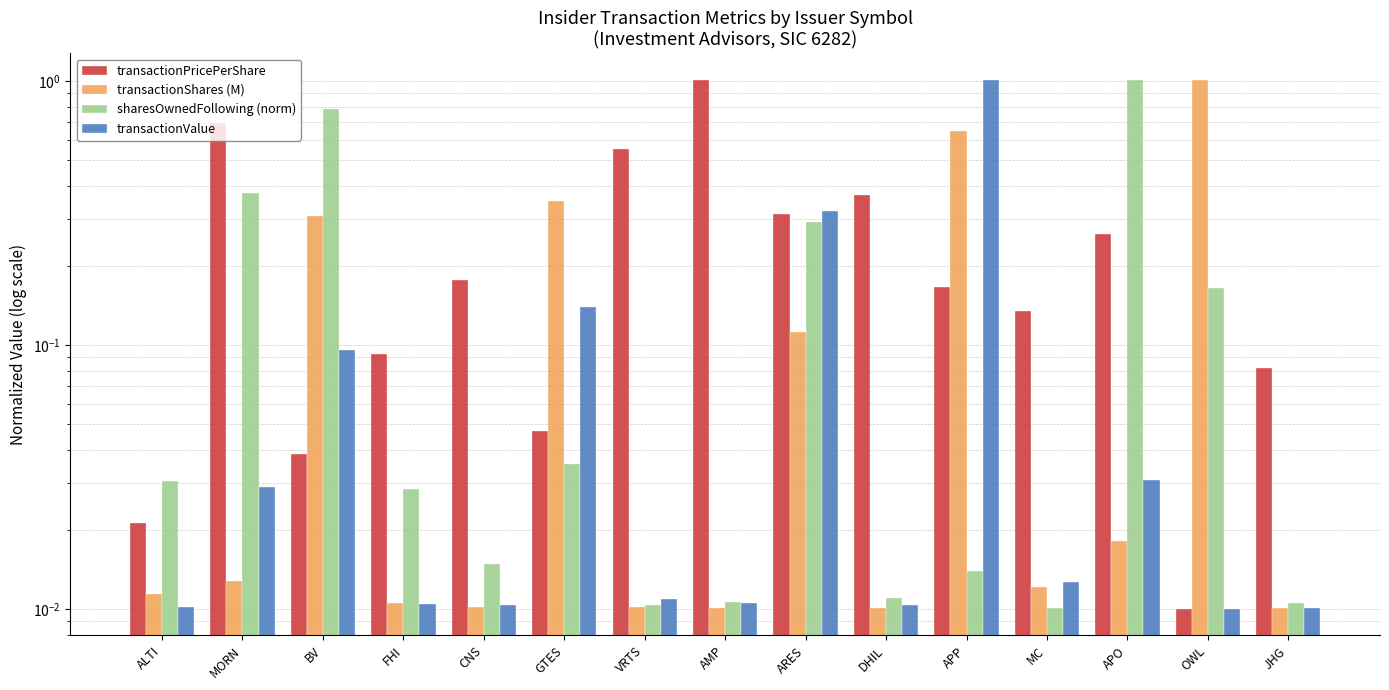

What is the difference between the maximum and minimum values in the transactionValue series?

1.0